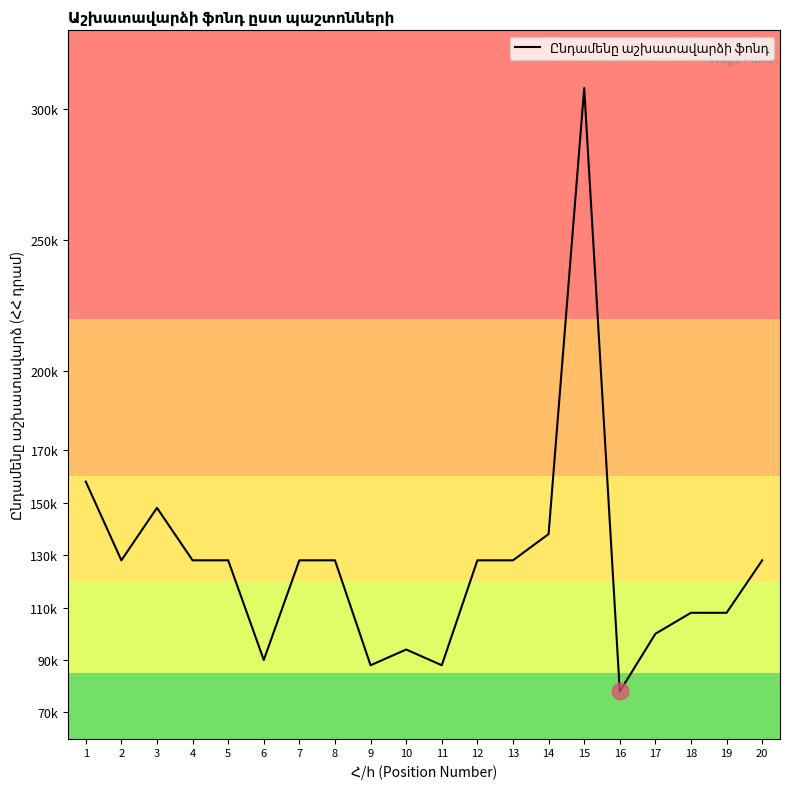

Is this an area chart (filled region under the line)?

No